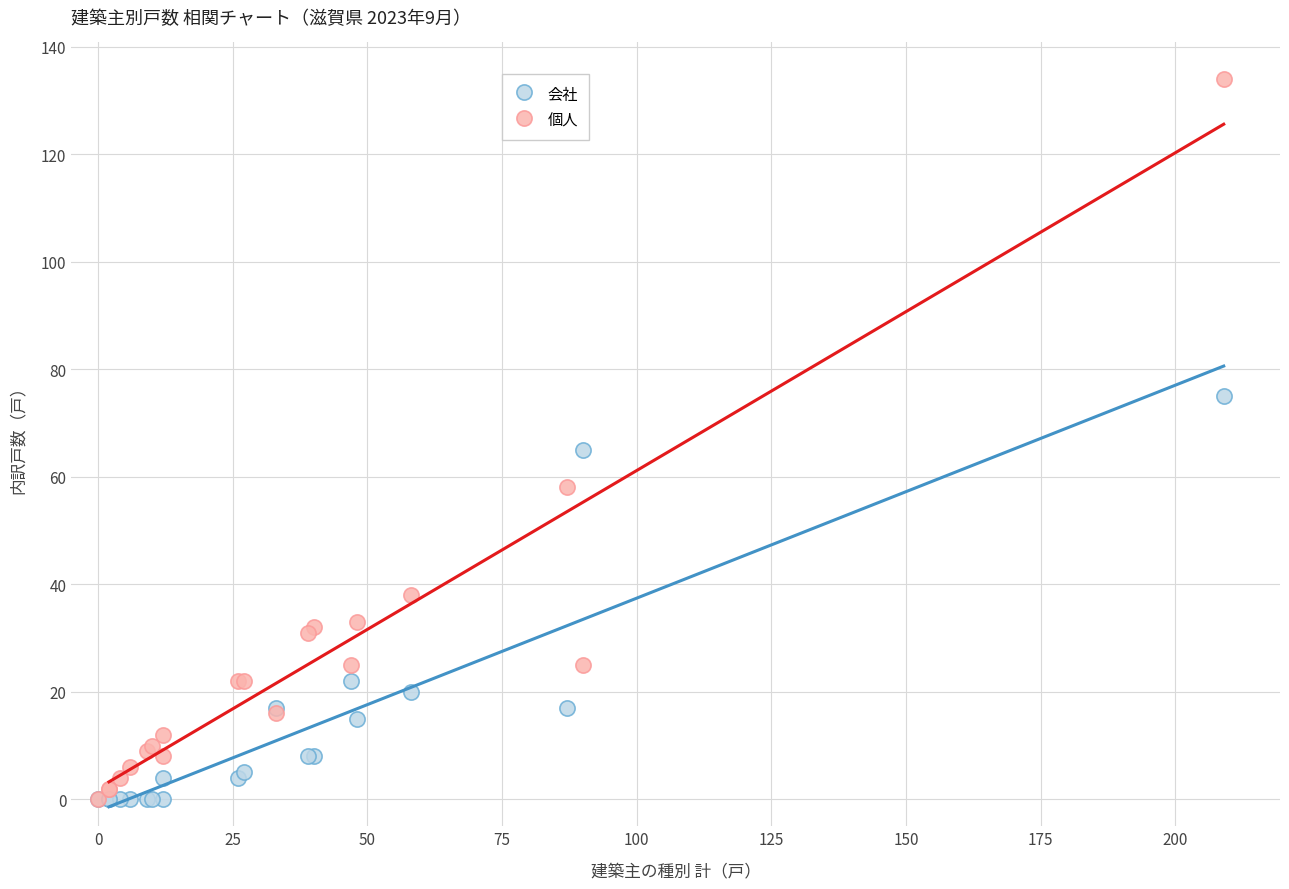

In the 個人 series, what Y value is closest to 67?

58